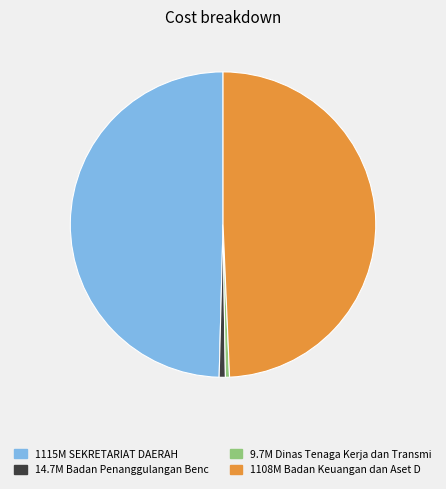

Does any single category account for the majority?

No